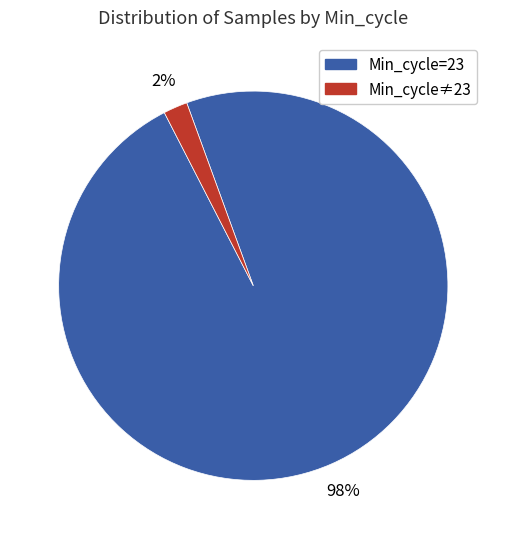

To the nearest percent, what is the average slice percentage?

50%